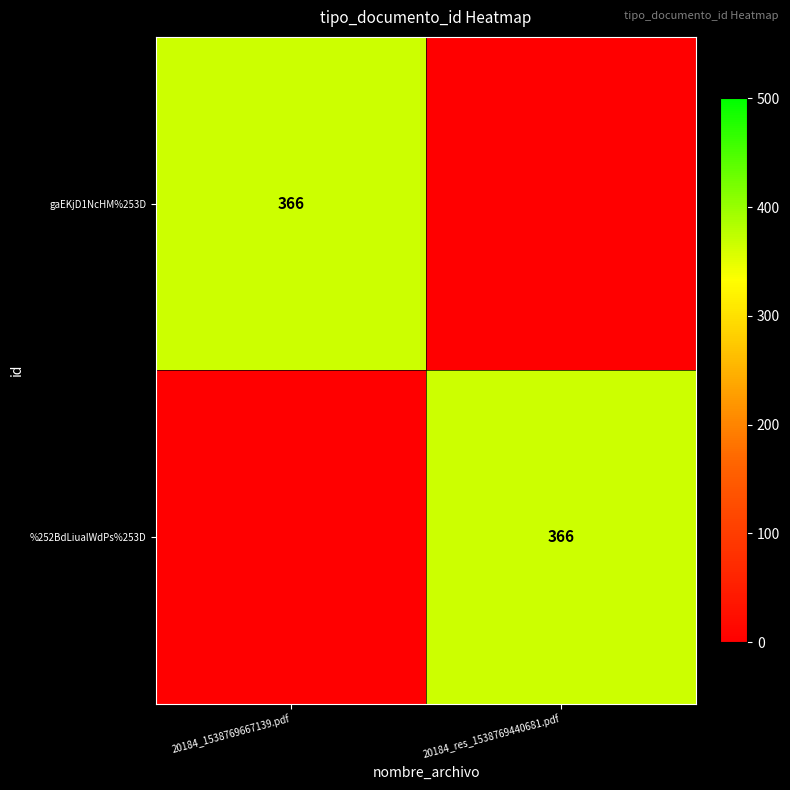

The value of gaEKjD1NcHM%253D at 20184_1538769667139.pdf is 366. True or false?

True